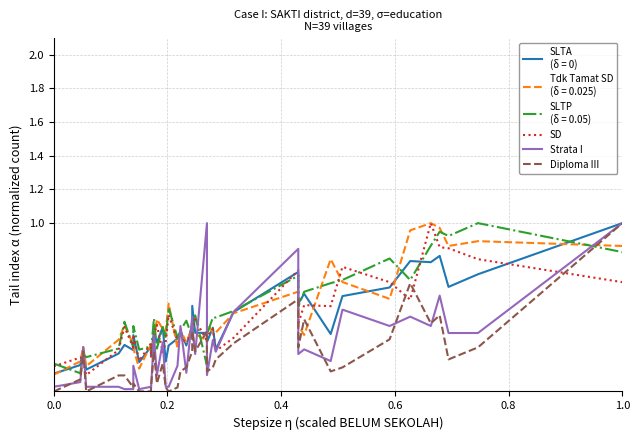

At how many categories does at least one series exceed 0?

39